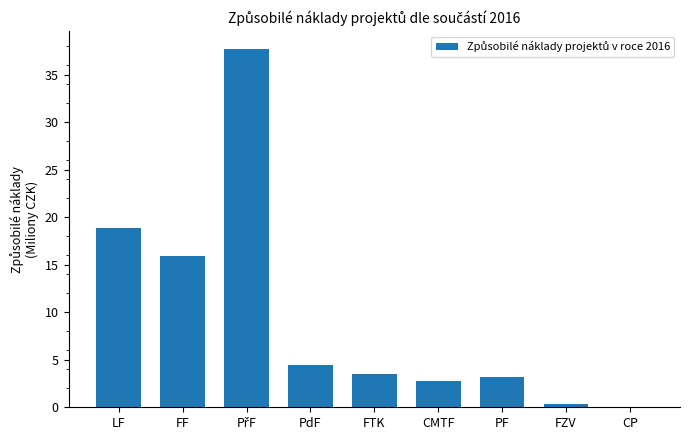

What is the average value?

9.6